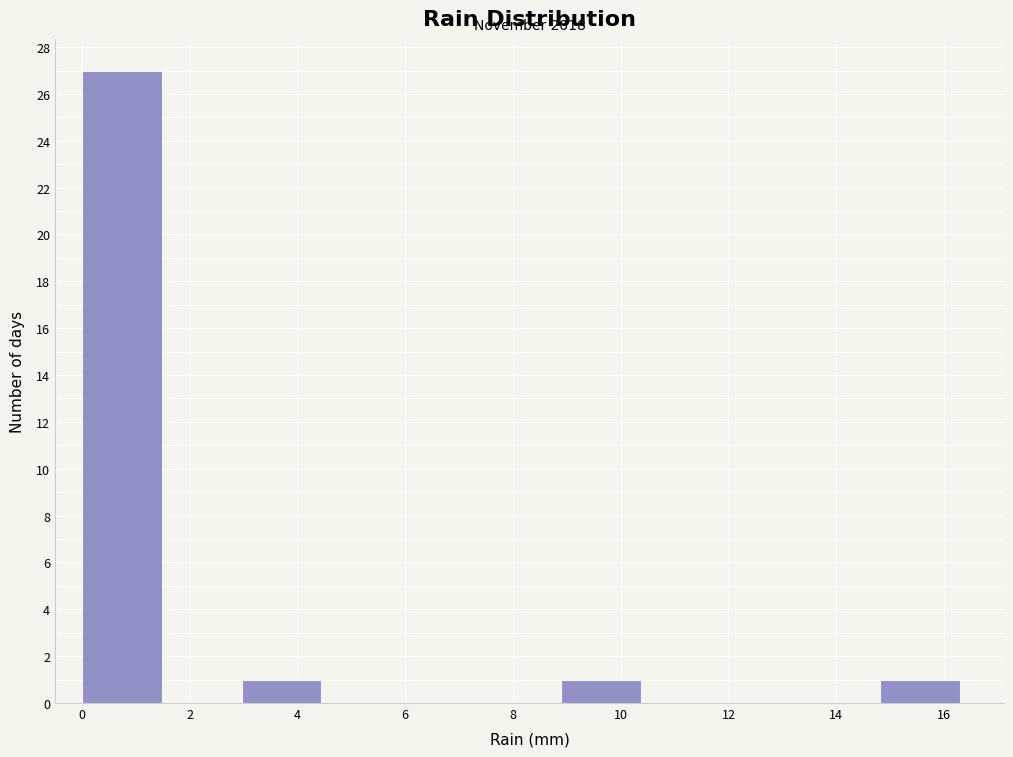

Which range on the x-axis has the tallest bar?

0.0 to 1.4